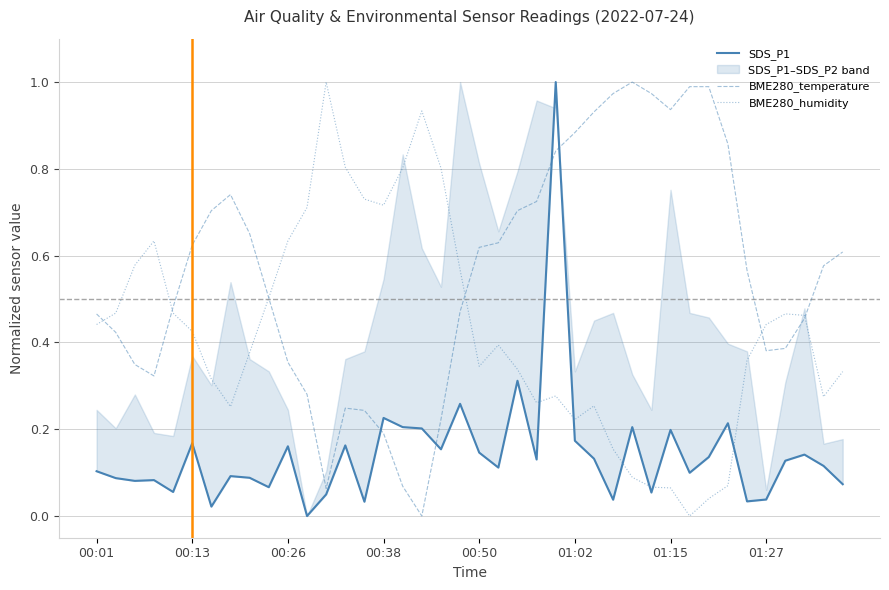

True or false: BME280_temperature has a value of 0.4 at 00:13.

False